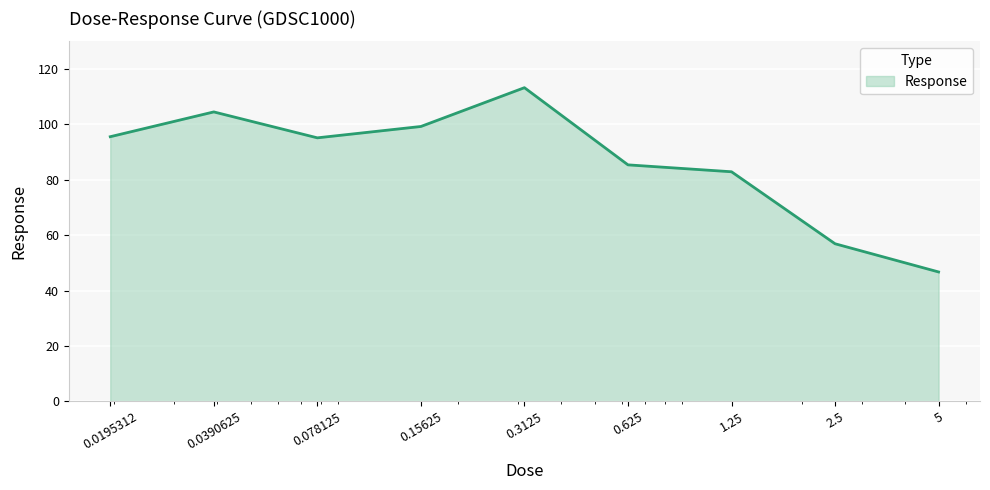

How many lines are shown in the chart?

1